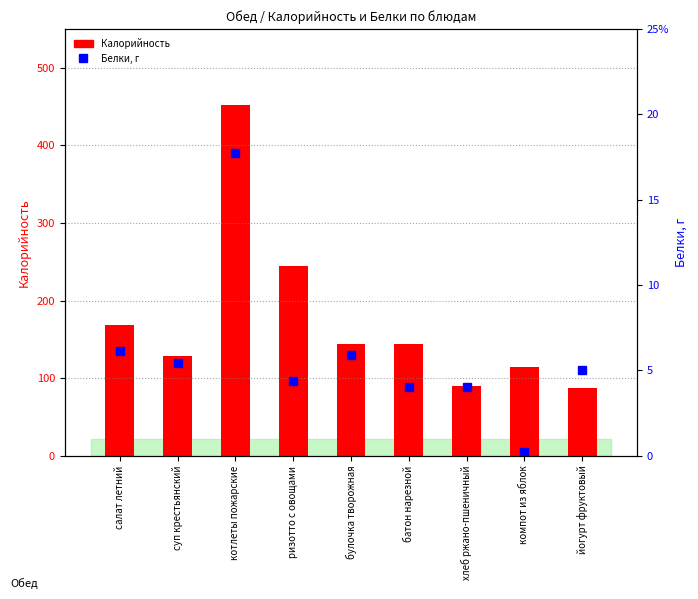

Where is Калорийность nearest to the value 269?

ризотто с овощами